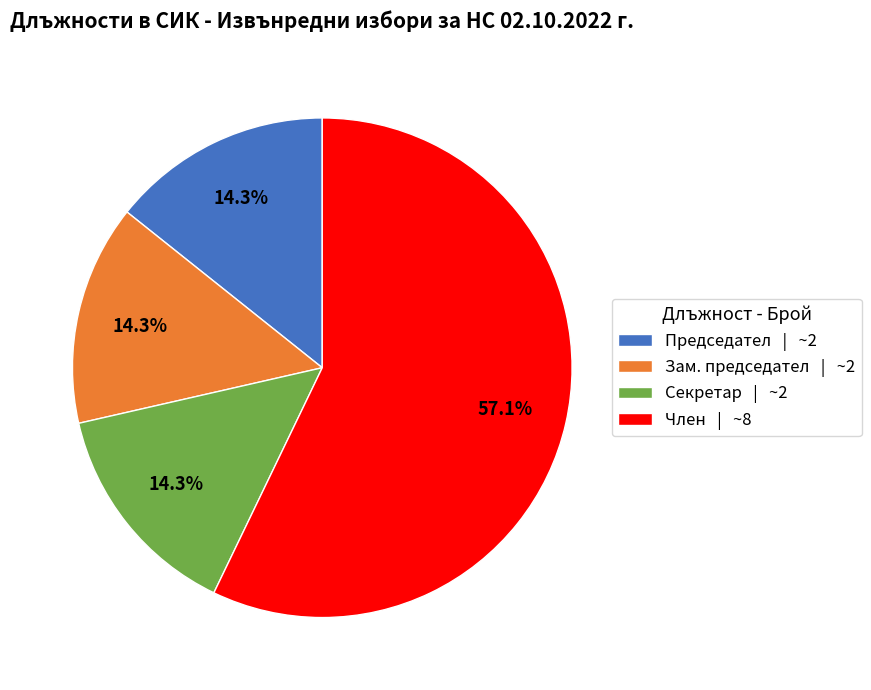

How many segments does this pie chart have?

4